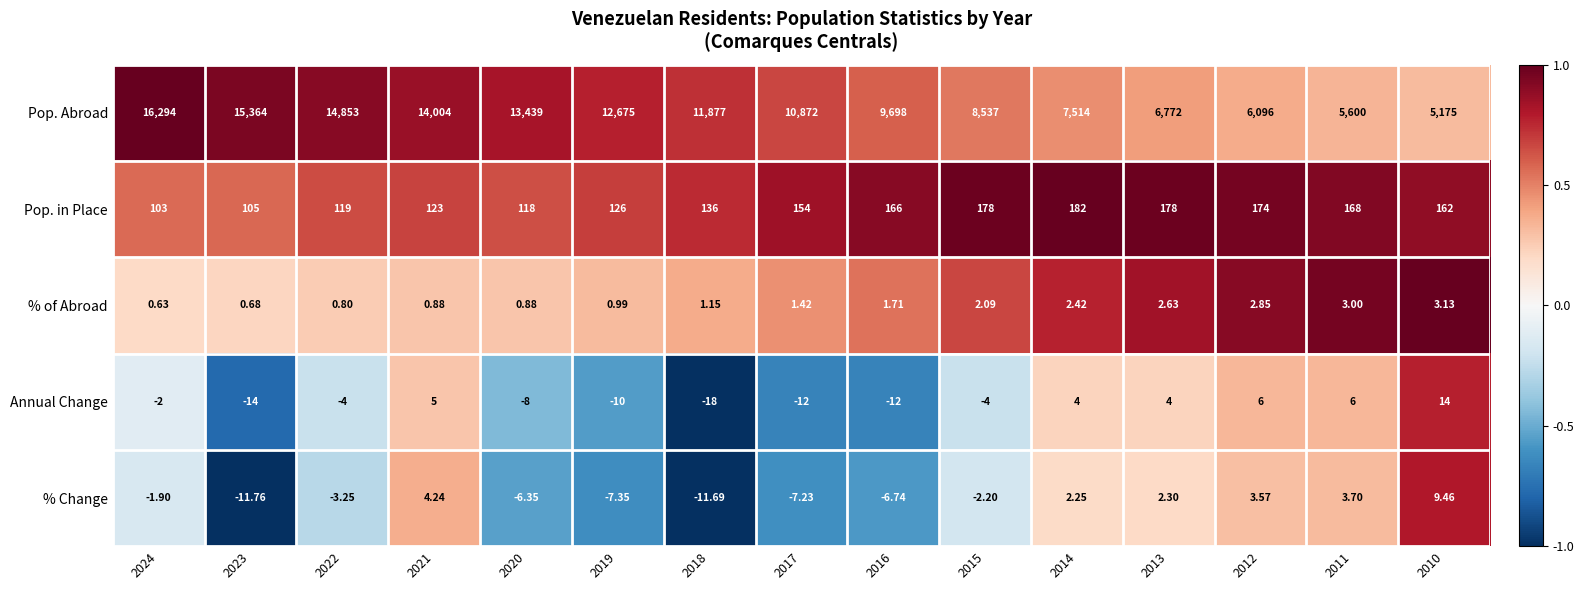

Which series has the largest total across all categories?

Pop. Abroad